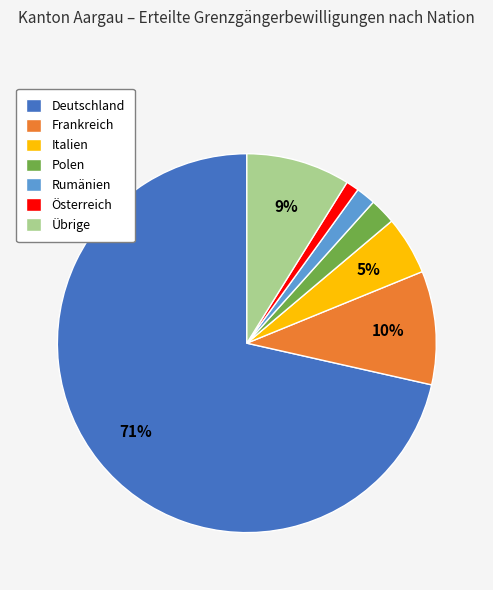

Do Deutschland and Polen together represent more than half of the pie?

Yes